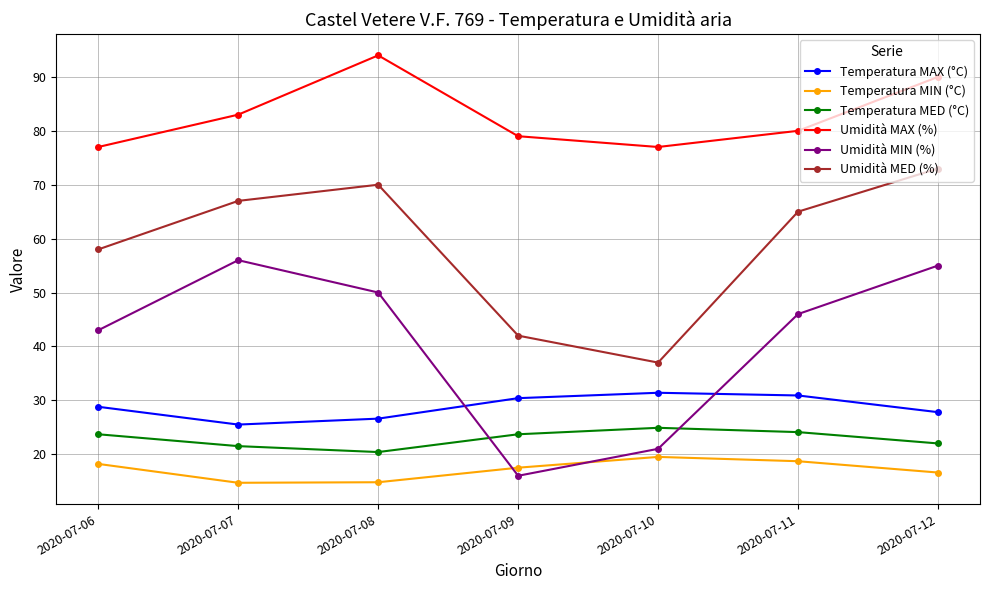

Where is the first local maximum for Umidità MED (%)?

2020-07-08